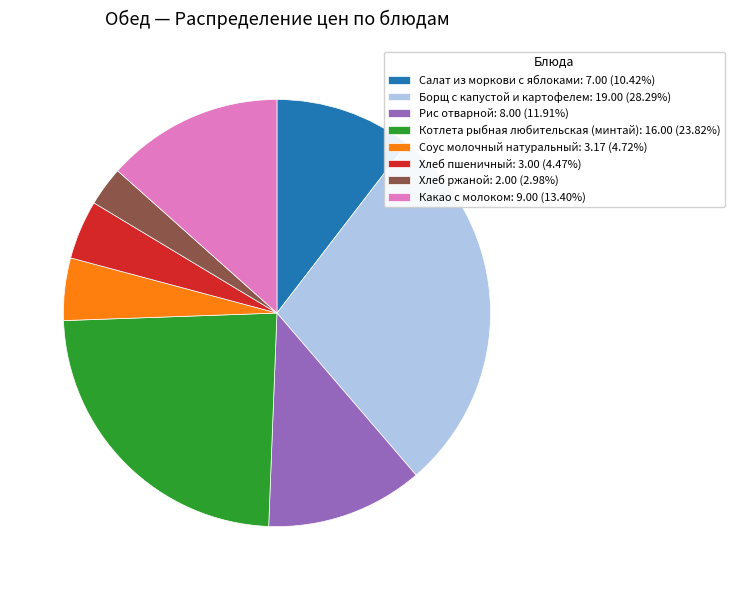

Count the number of slices in the pie.

8